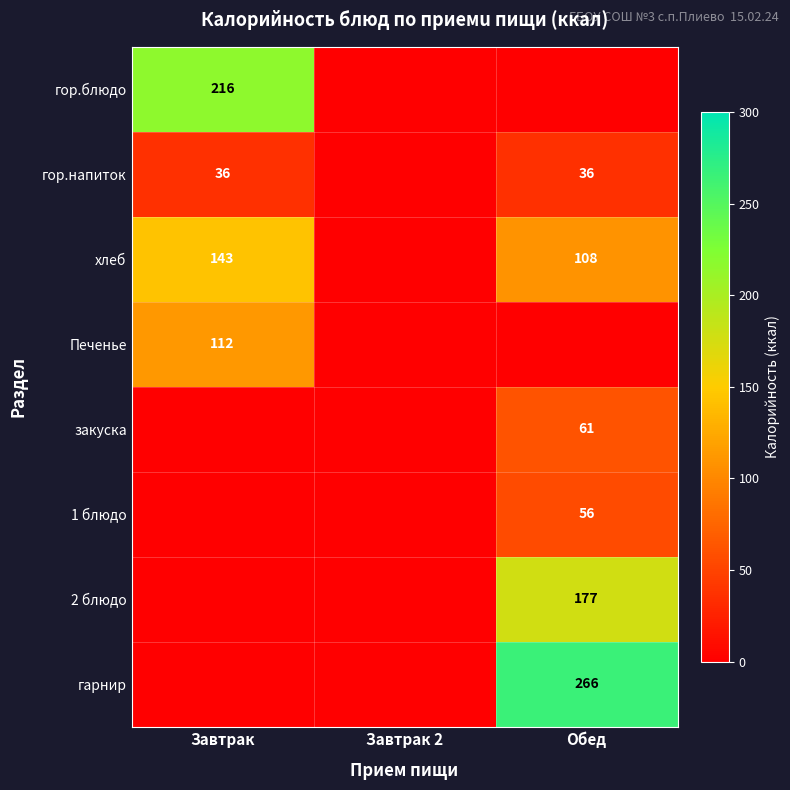

True or false: 1 блюдо has a value of 56 at Обед.

True